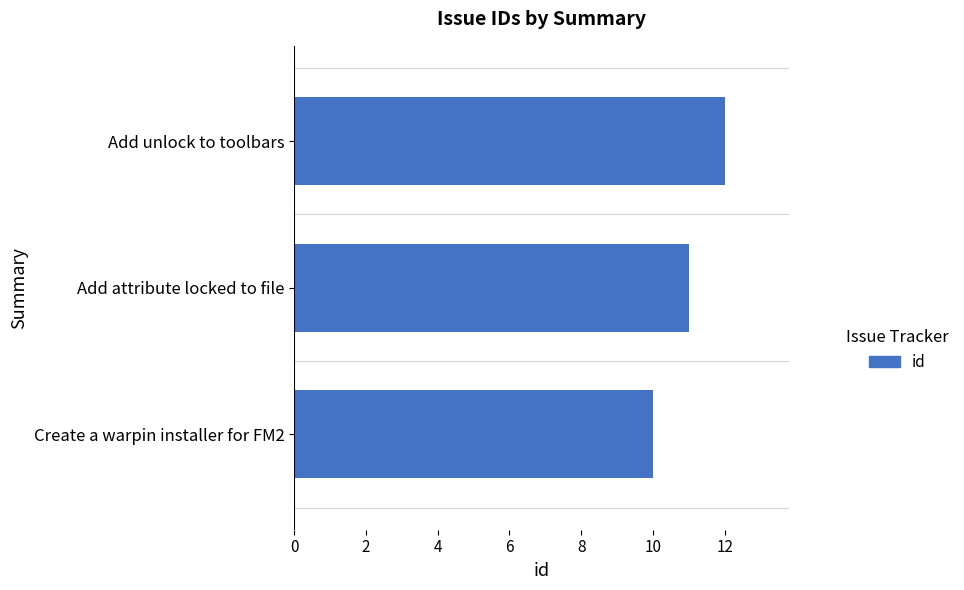

Count the number of categories in the chart.

3